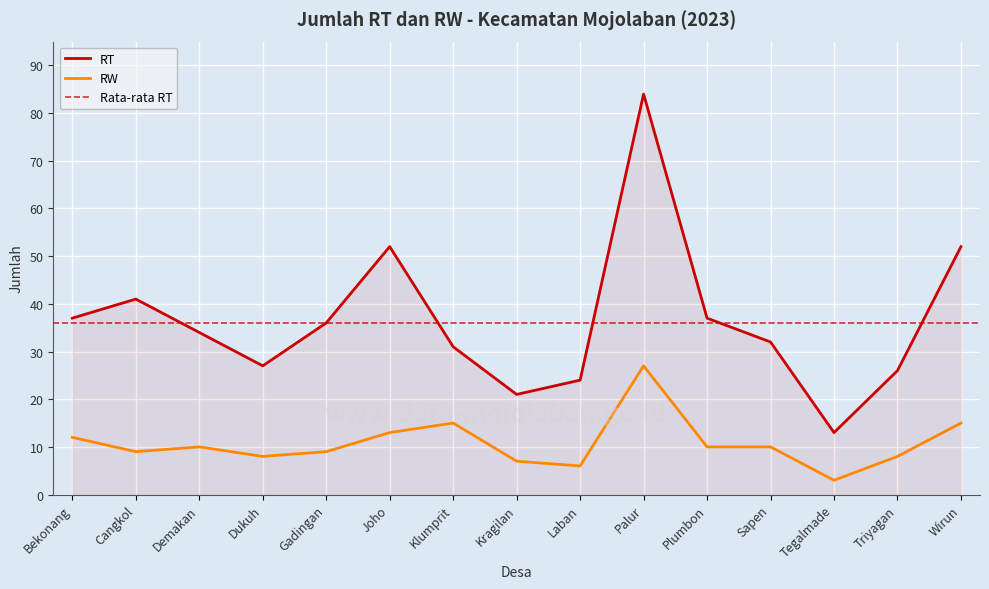

Between Cangkol and Tegalmade, which series saw the biggest shift?

RT